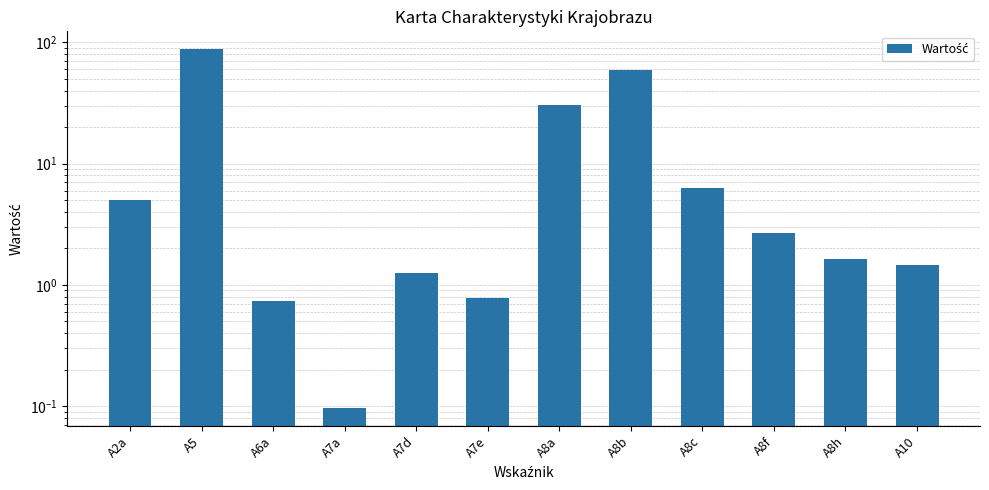

At which label does the data first exceed 2?

A2a